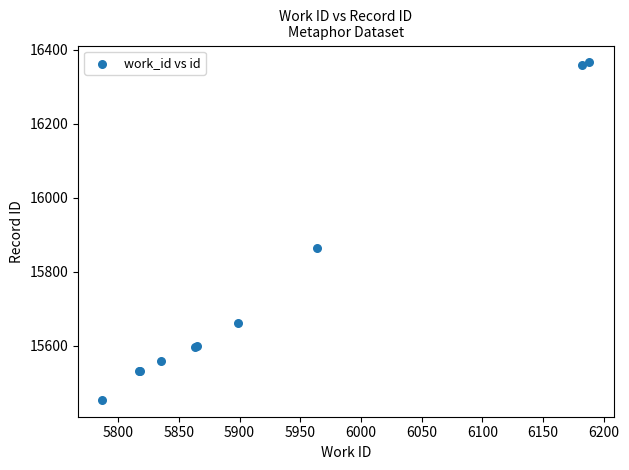

What Y value in the scatter plot is closest to 15910?

15865